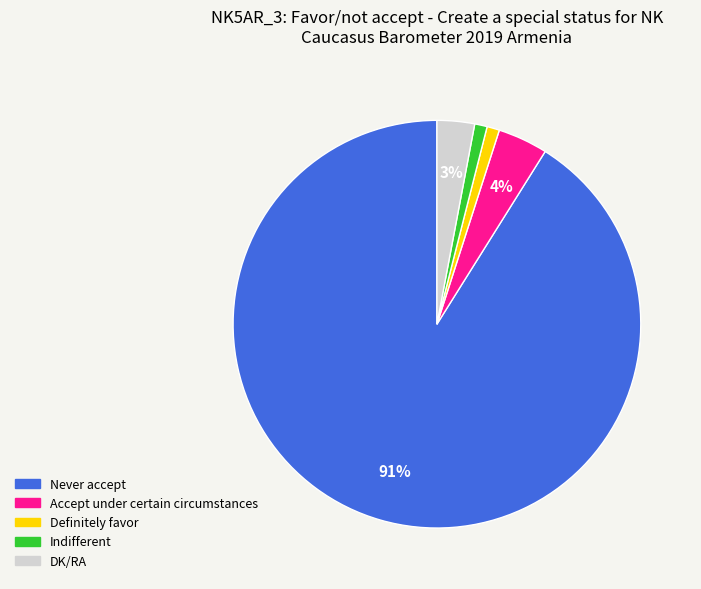

Is Indifferent the majority of the pie?

No